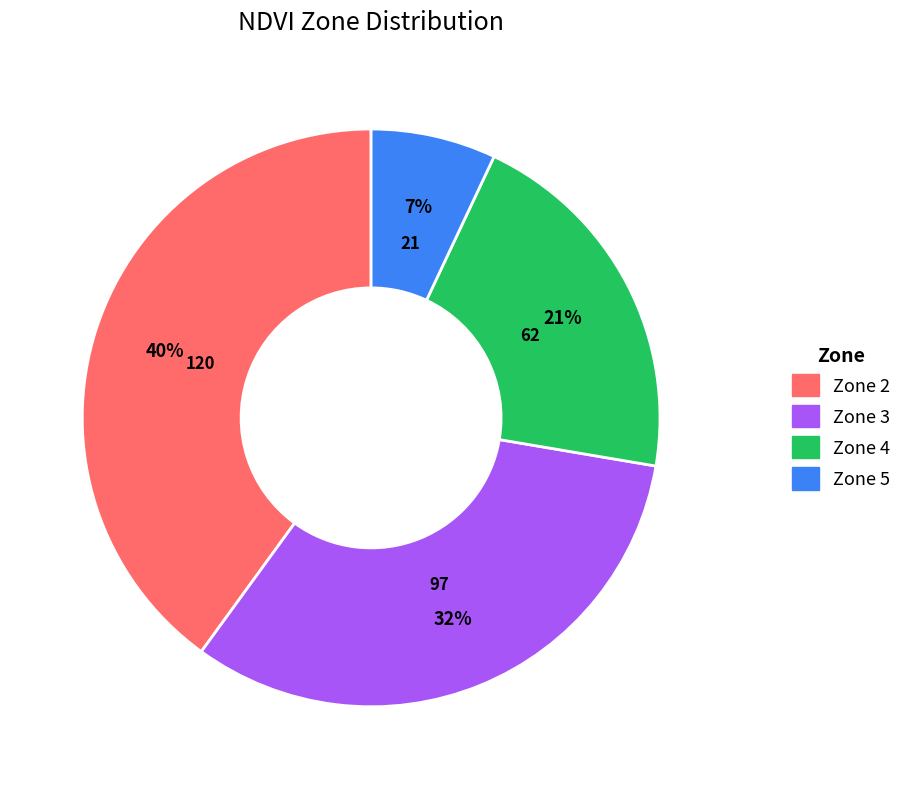

Combined, do Zone 4 and Zone 5 account for over 50%?

No